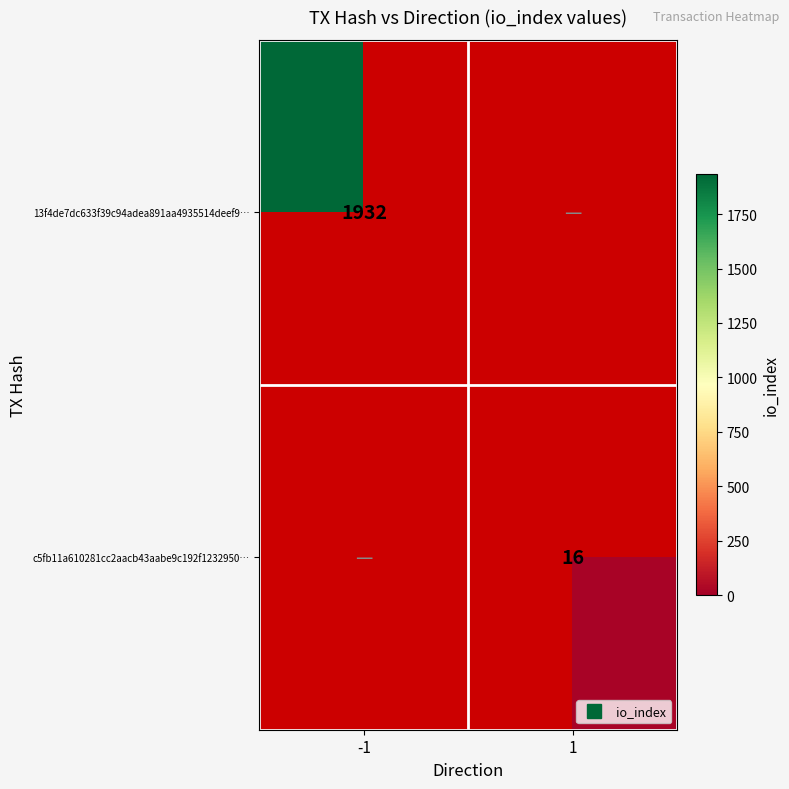

At which label does 13f4de7dc633f39c94adea891aa4935514deef9… reach its minimum?

-1